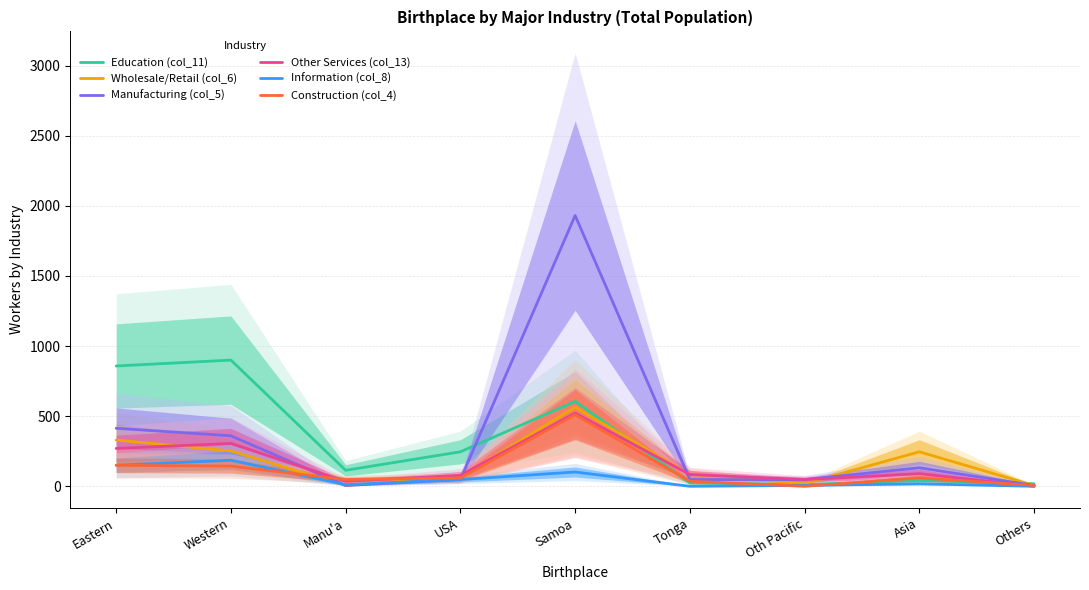

Which has a higher value, USA or Samoa?

Samoa